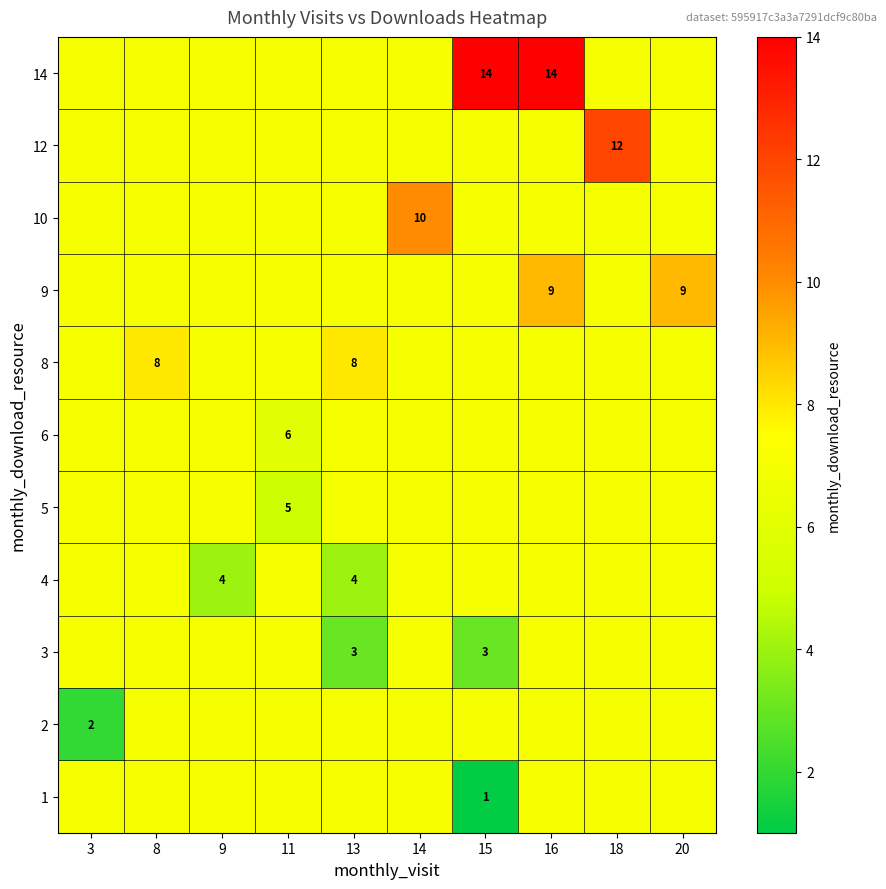

True or false: 3 has a value of 3 at 15.

True